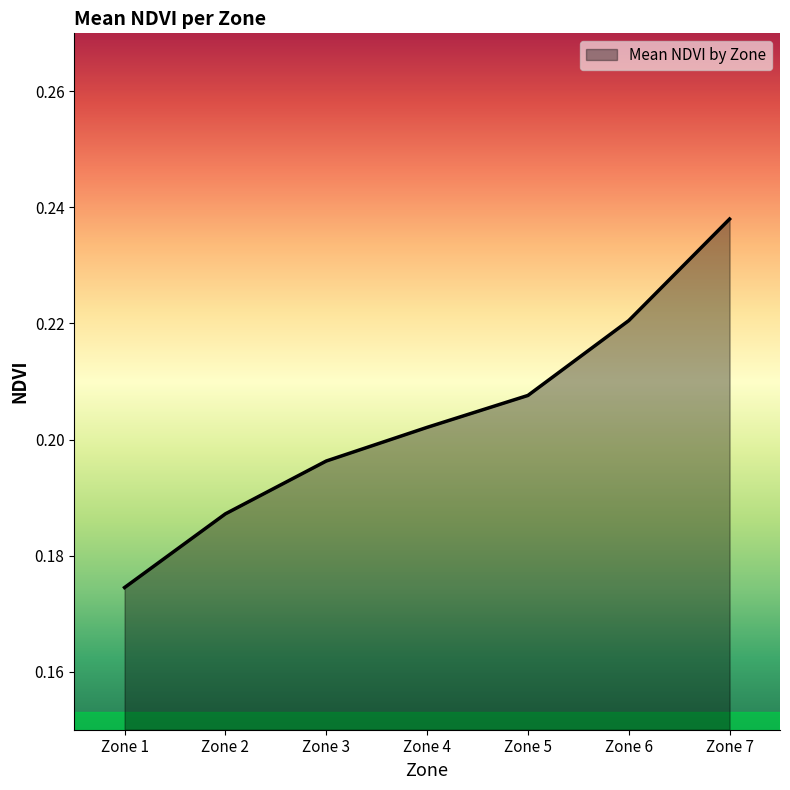

Which category has the lowest value across all series?

Zone 1